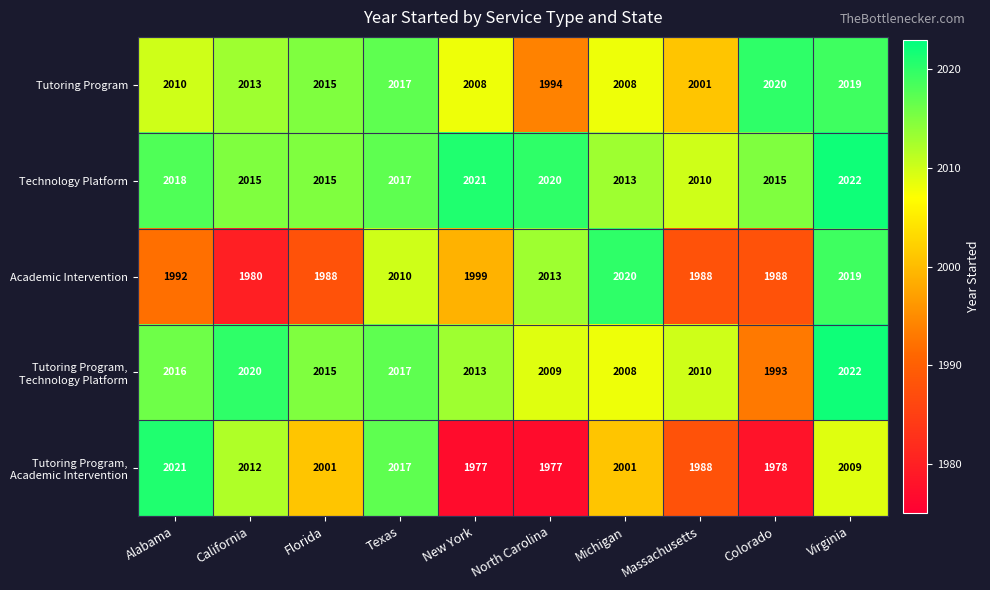

What is the spread (max minus min) of values at New York?

44